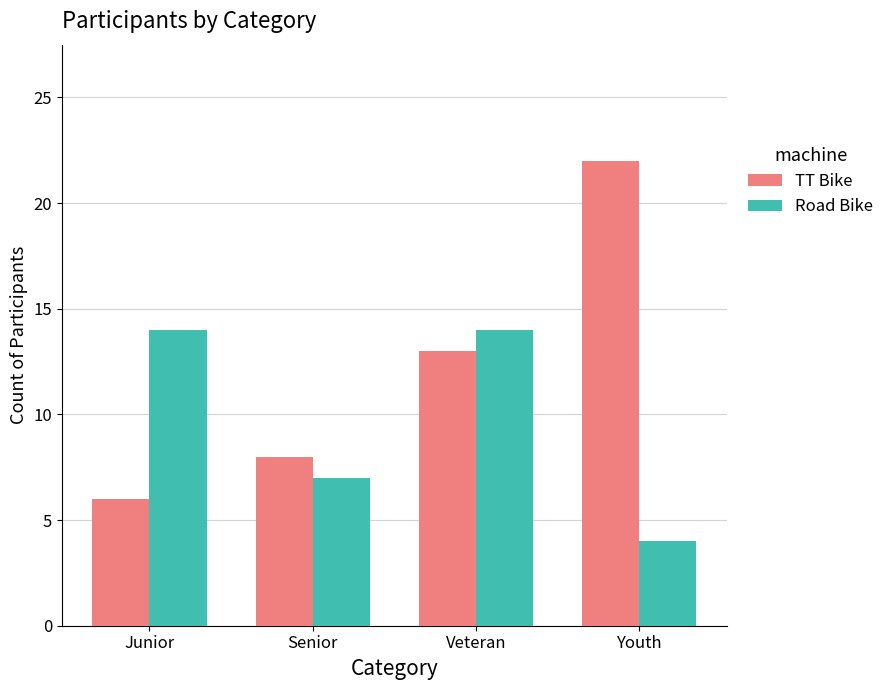

Which series has the widest spread of values?

TT Bike